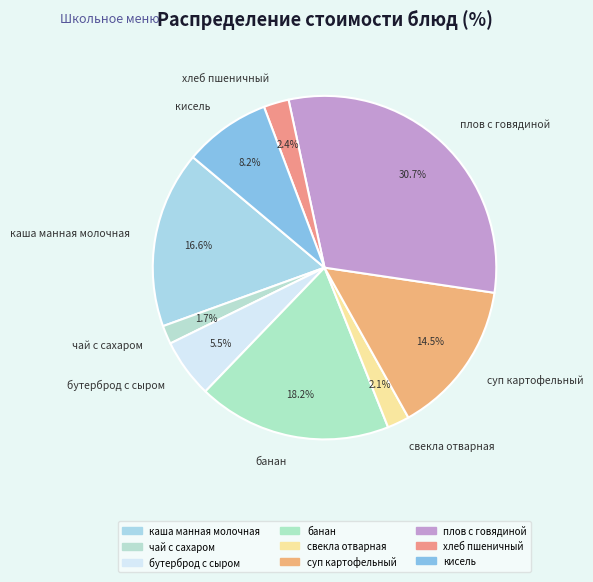

True or false: бутерброд с сыром accounts for 12% of the total.

False